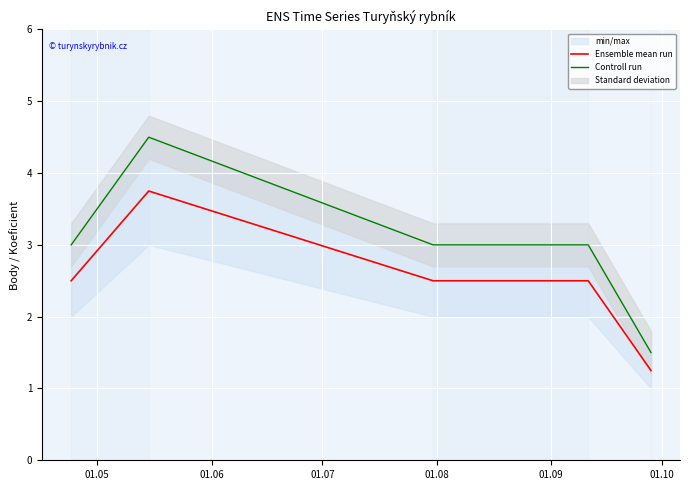

How many values in the Ensemble mean run series are below 2?

1